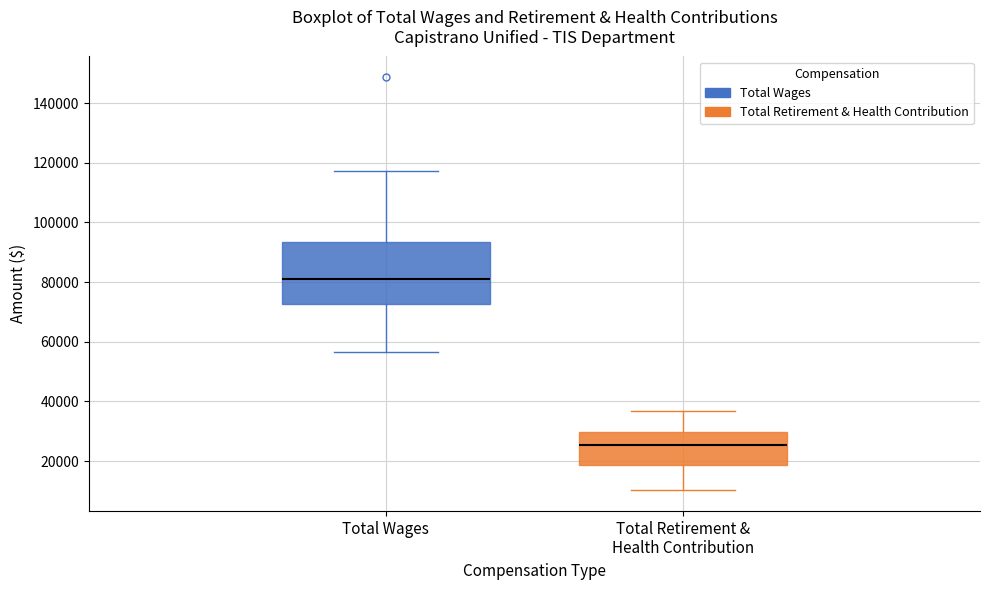

Where does the lower whisker of the box for Total Wages end on the y-axis? The values are not printed on the chart, so give them approximately, as read against the axis.

56000